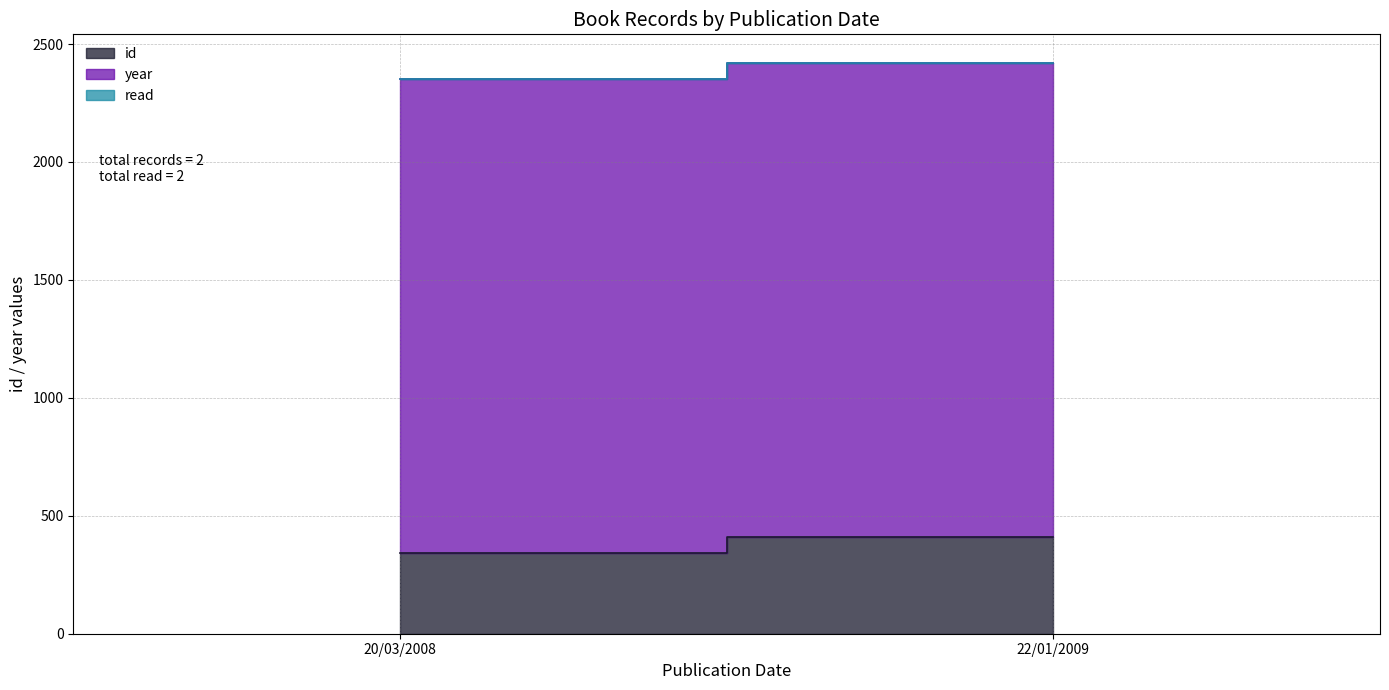

Reading left to right, list all the values displayed in this chart.

id: 342	410
year: 2008	2009
read: 1	1